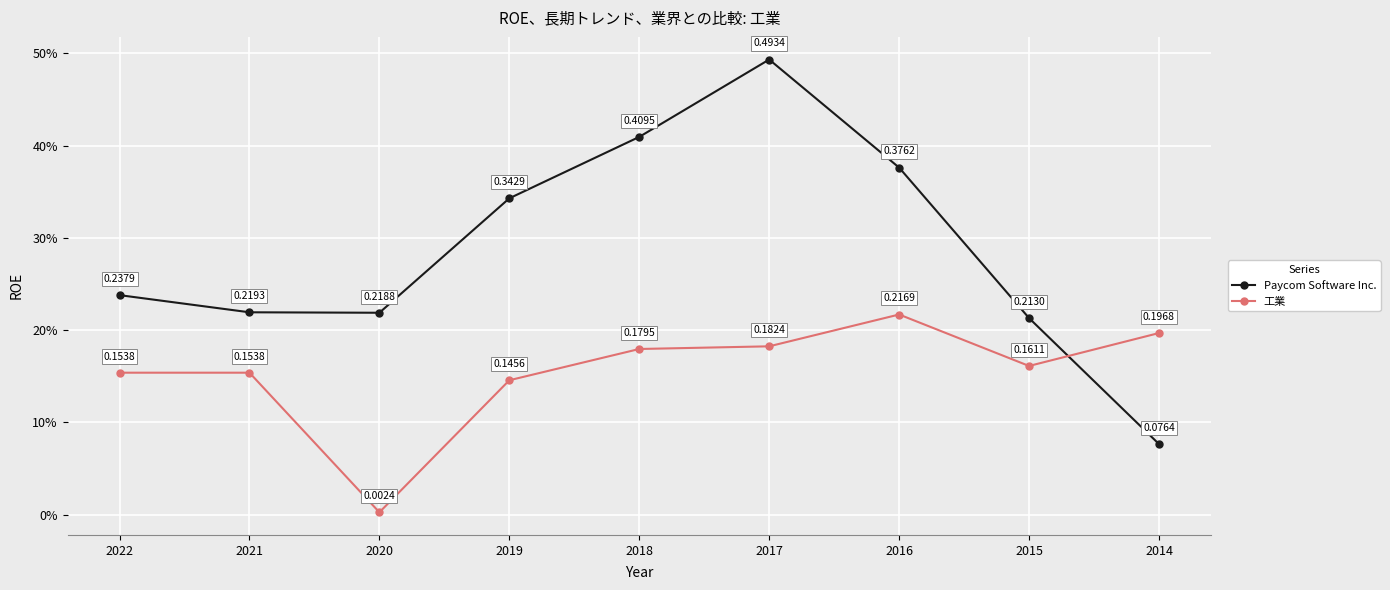

What is the difference between the maximum and minimum values in the 工業 series?

0.2